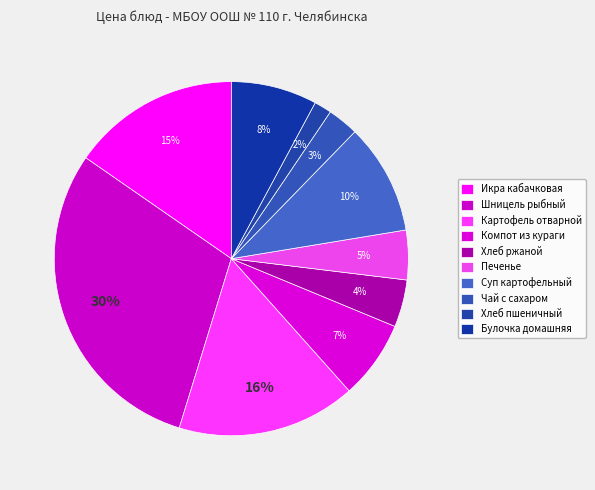

To the nearest percent, what is the average slice percentage?

10%